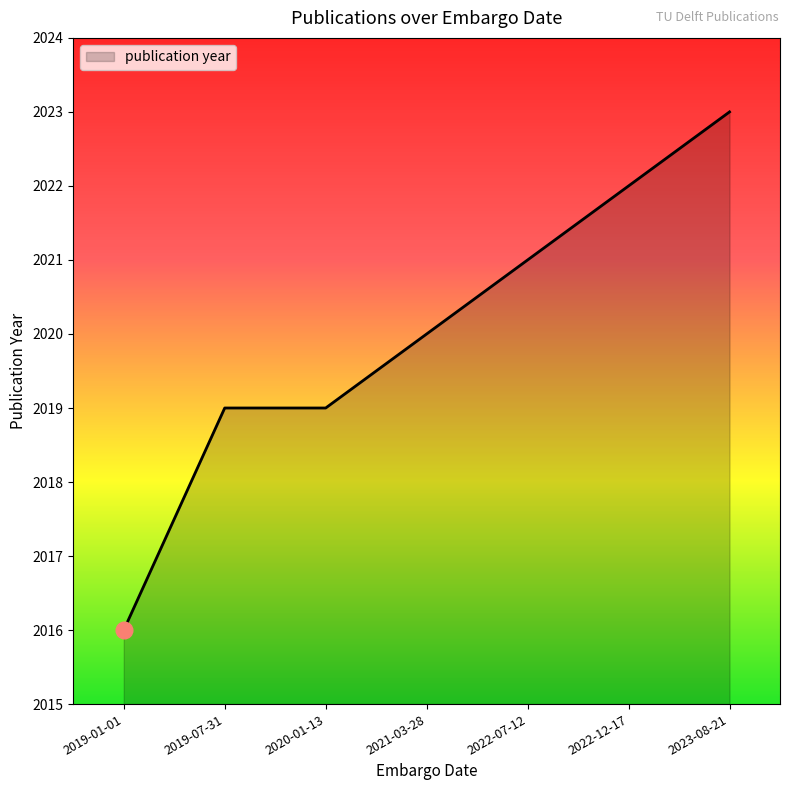

What is the change in value from 2022-07-12 to 2023-08-21?

+2